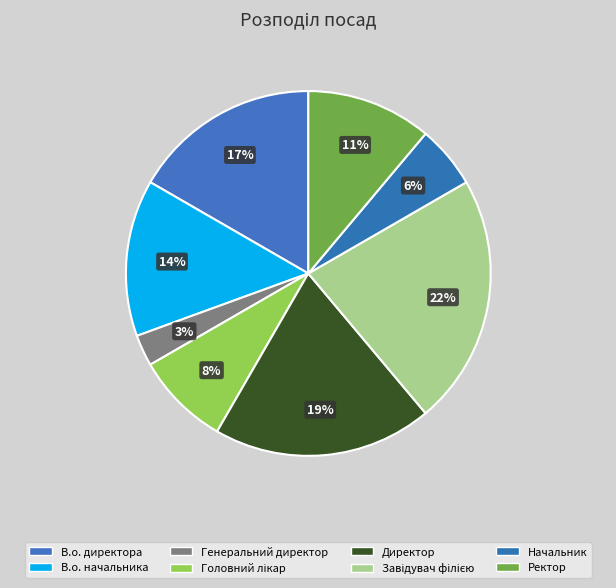

How much of the chart is everything except Директор?

80.6%